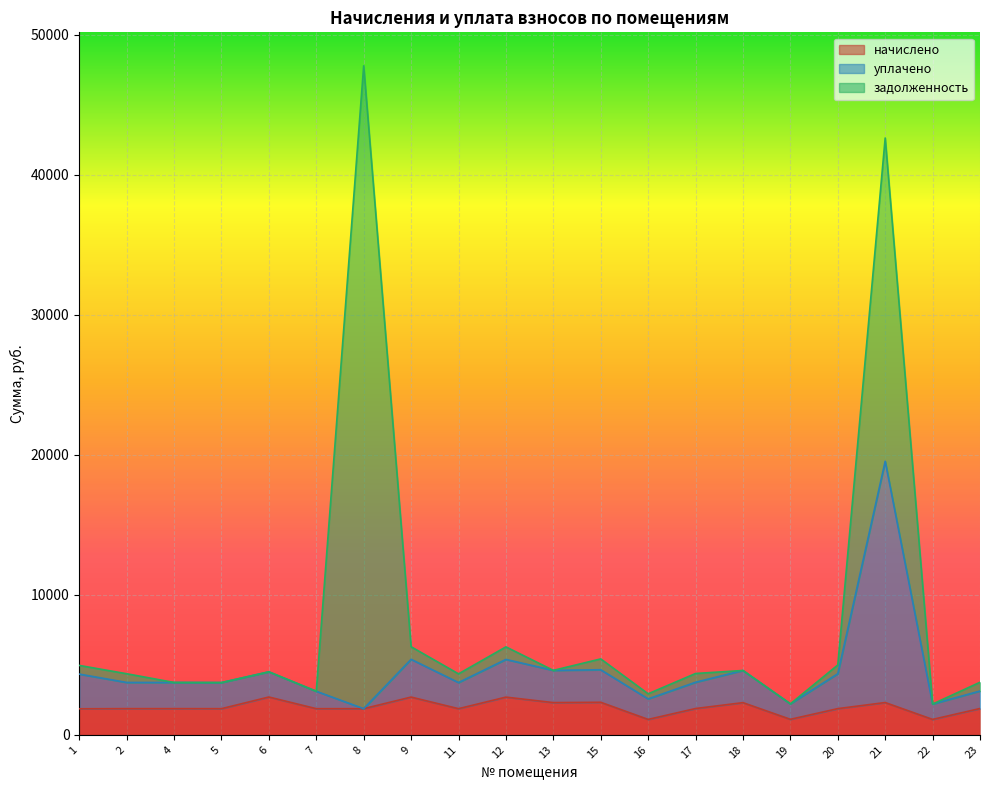

How many interior local peaks does the уплачено series have?

6